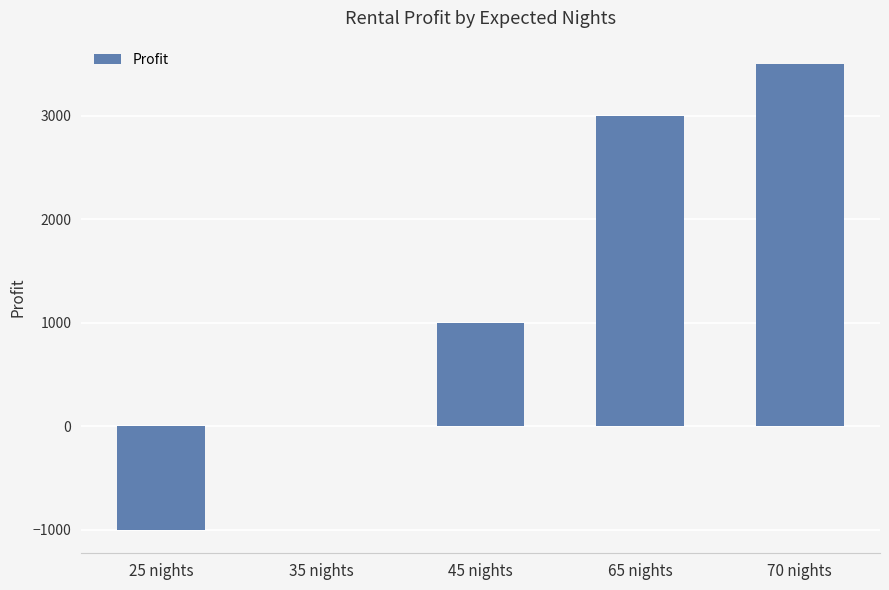

How many values are between 0 and 3000?

3